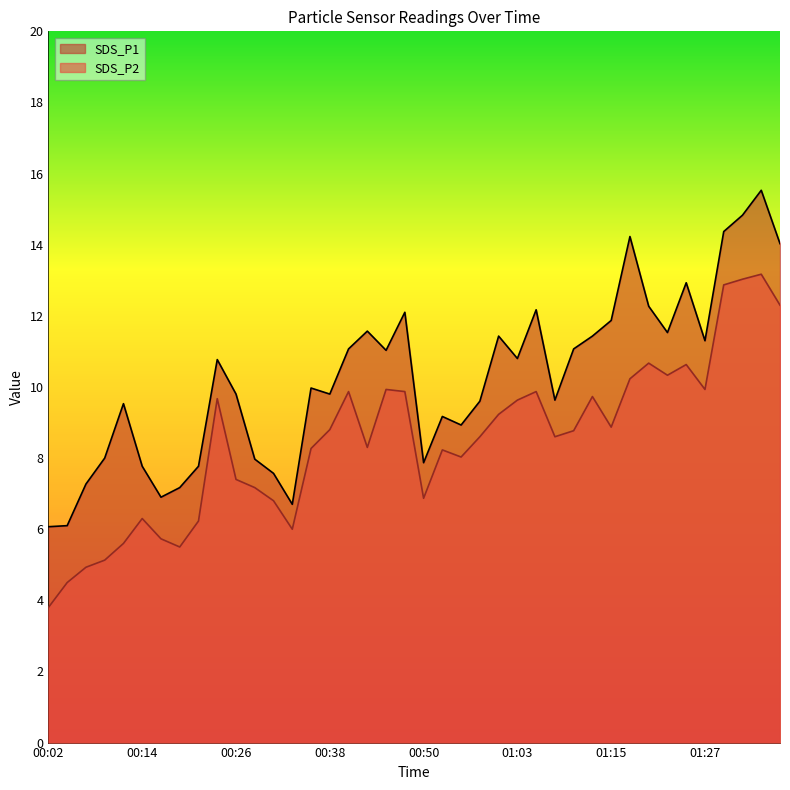

What is the difference between the maximum and minimum values in the SDS_P2 series?

9.4